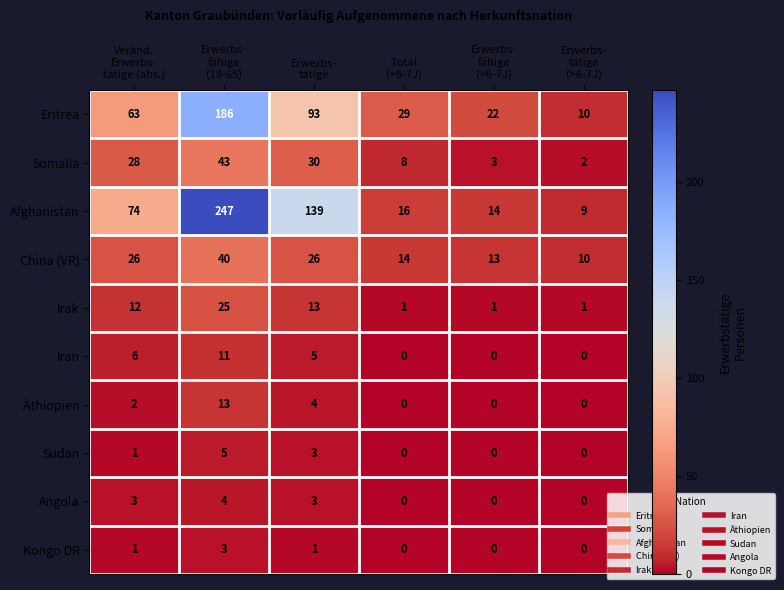

What is the difference between the second highest and minimum values in the Eritrea series?

83